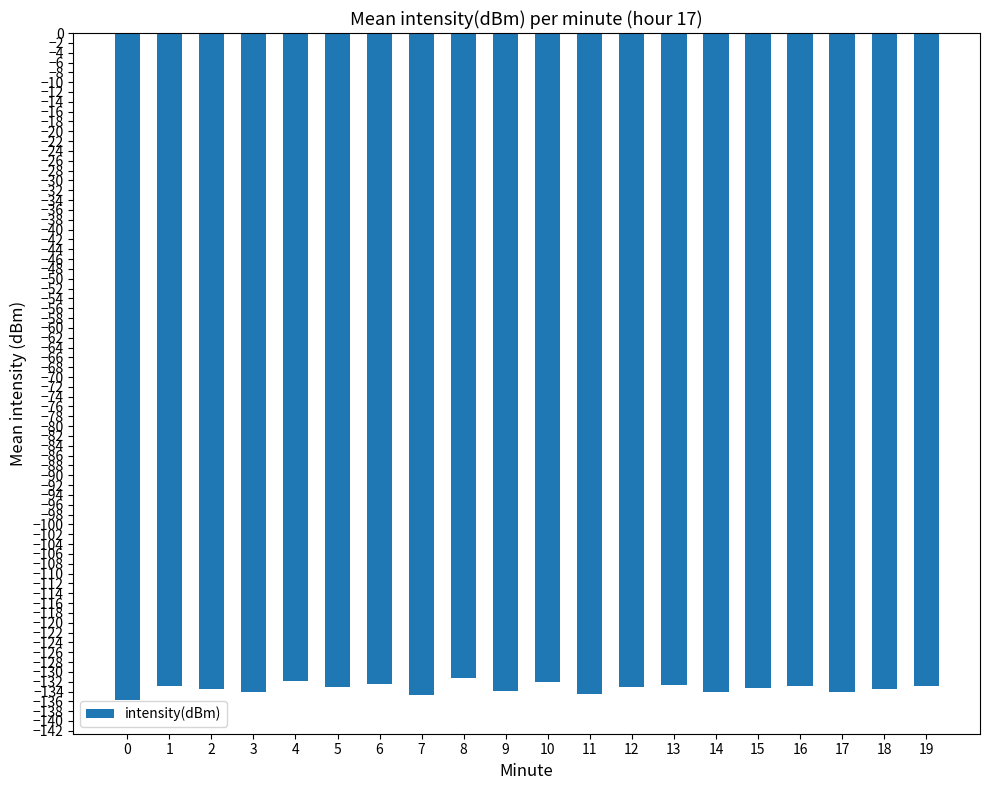

Count the number of categories in the chart.

20